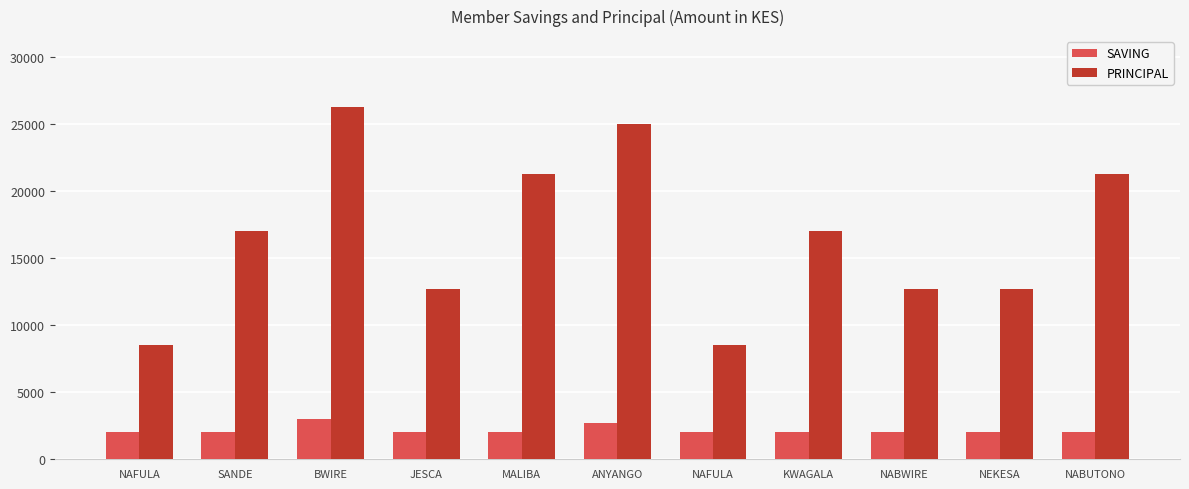

What are all the series names shown in the legend?

SAVING, PRINCIPAL